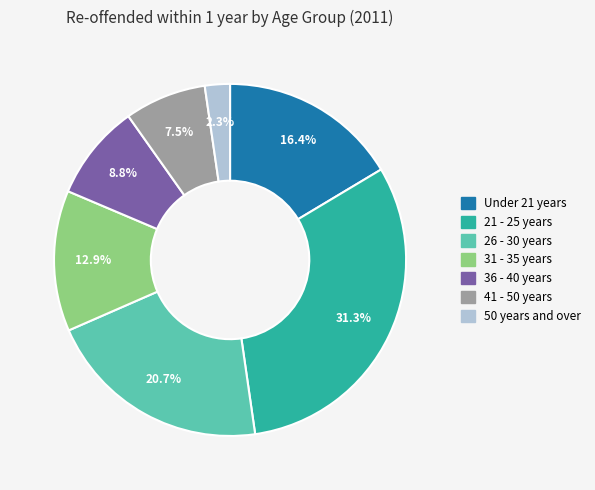

True or false: 50 years and over accounts for 2% of the total.

True